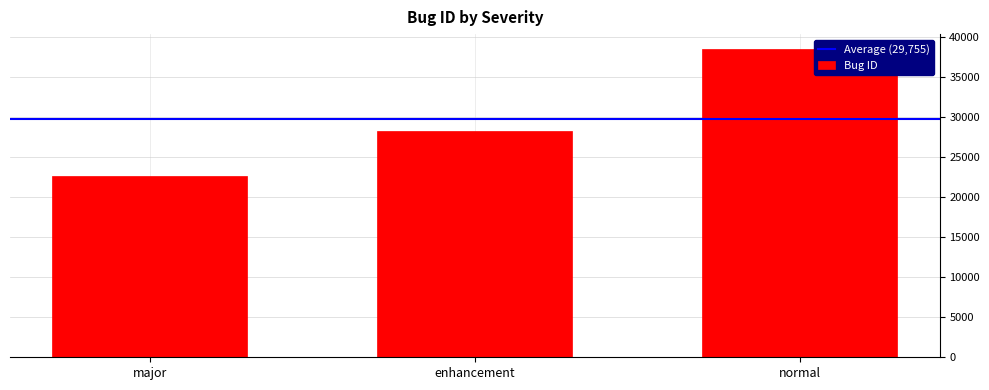

Reading right to left, transcribe all the data shown in this chart.

38453	28209	22603